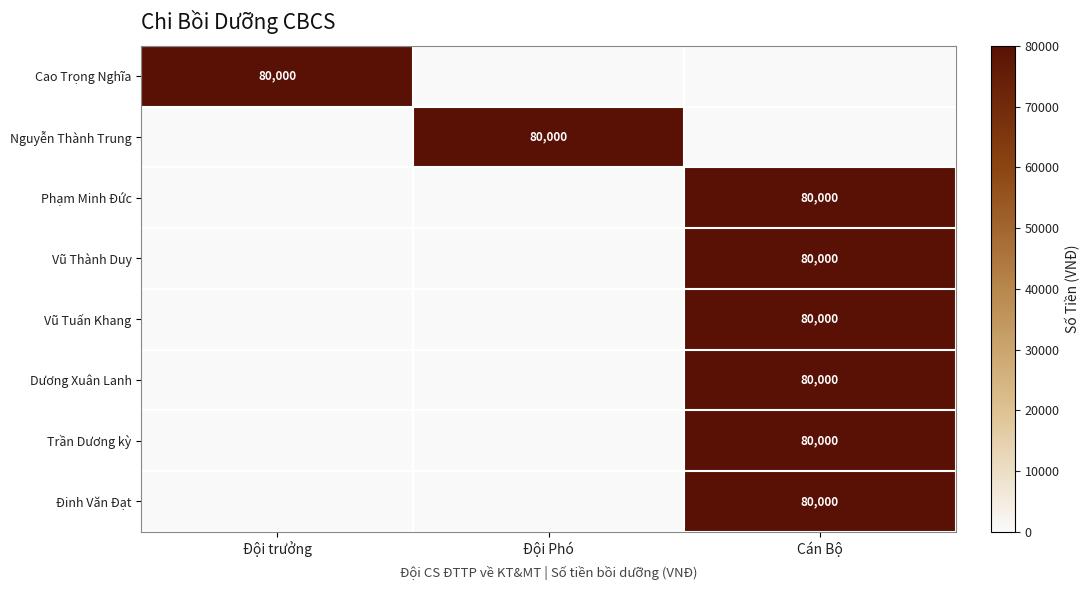

What is the difference between the highest and lowest values at Cán Bộ?

80000